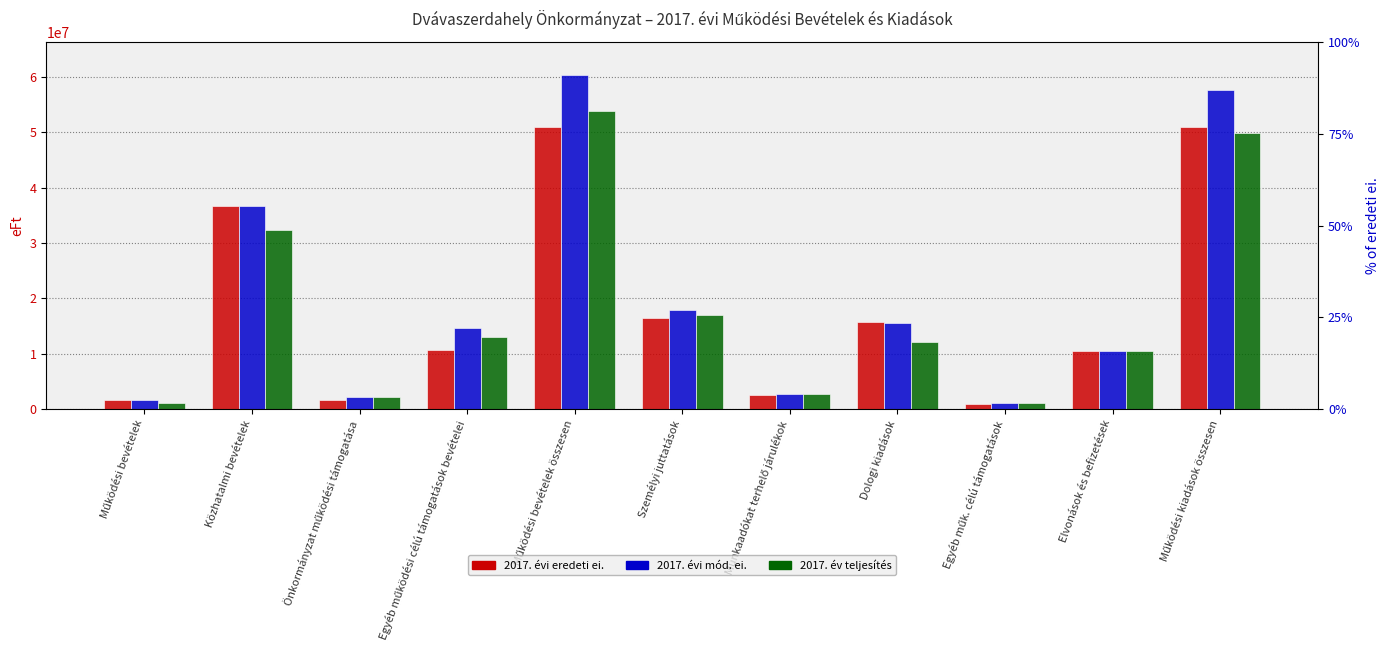

What is the label of the 9th bar from the left?

Egyéb műk. célú támogatások